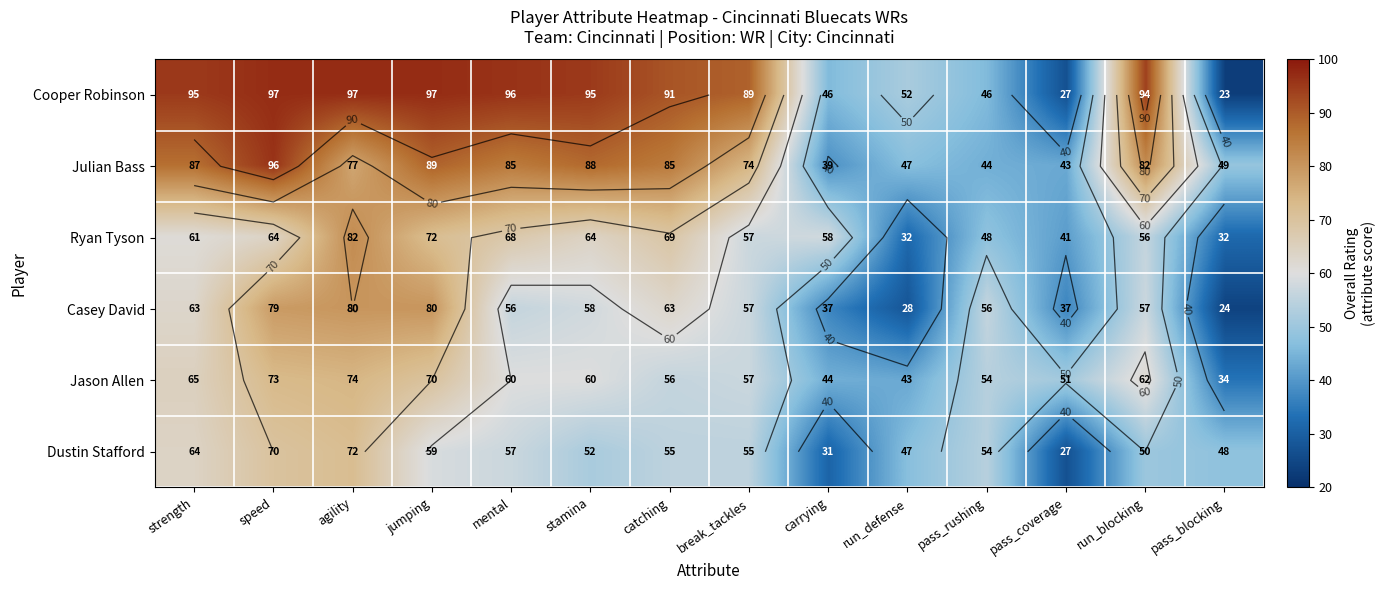

Rank the categories by Jason Allen value from lowest to highest.

pass_blocking, run_defense, carrying, pass_coverage, pass_rushing, catching, break_tackles, mental, stamina, run_blocking, strength, jumping, speed, agility